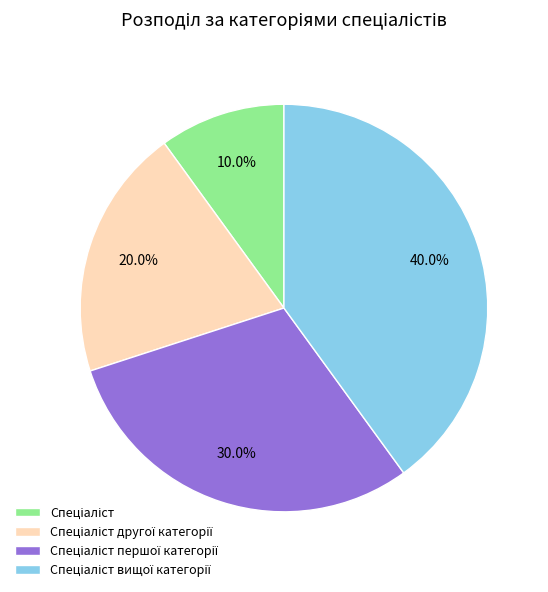

Is there a majority slice in this chart?

No